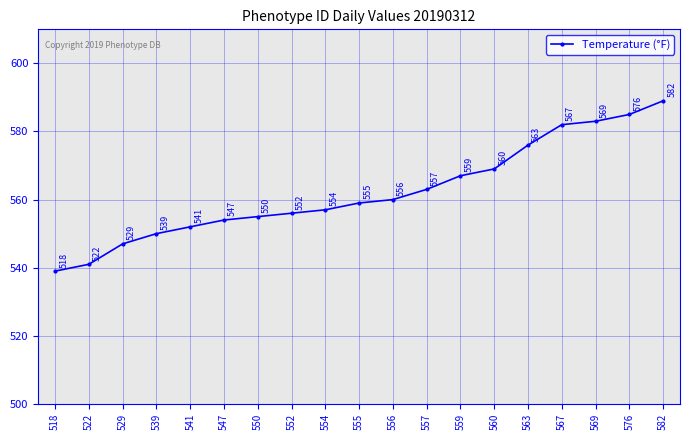

What value does the data have at 539, to the nearest 10?

550